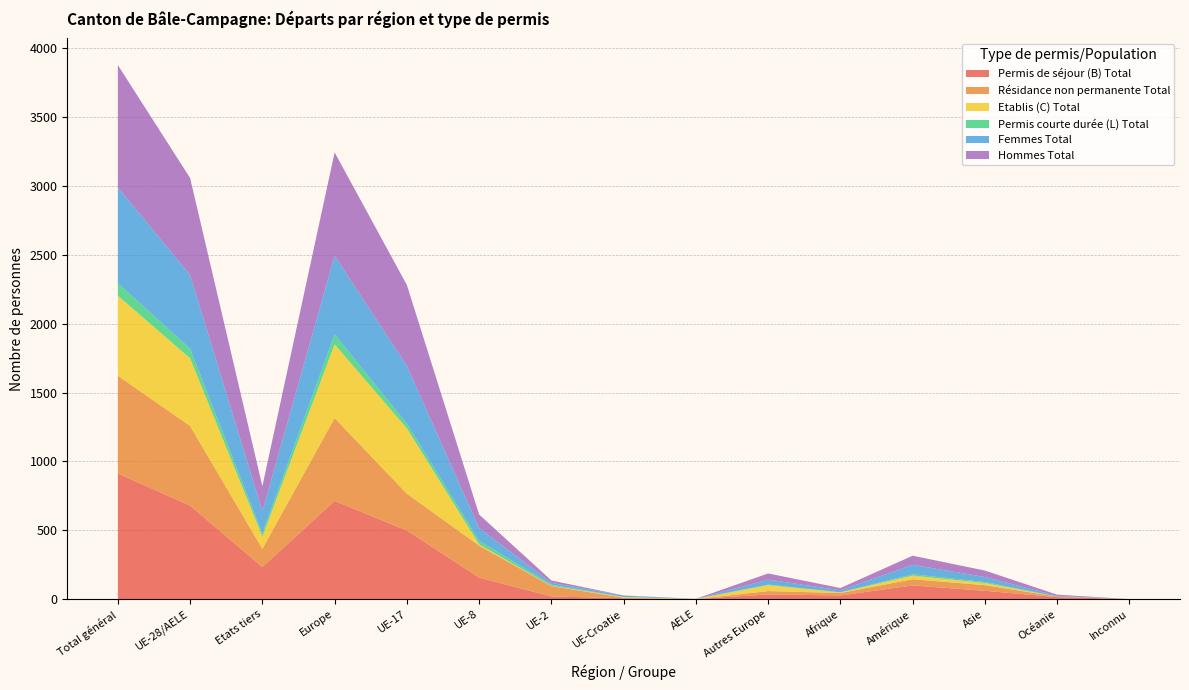

Reading left to right, extract all data points from this chart.

Permis de séjour (B) Total: Total général=912	UE-28/AELE=679	Etats tiers=233	Europe=713	UE-17=498	UE-8=156	UE-2=19	UE-Croatie=6	AELE=0	Autres Europe=34	Afrique=26	Amérique=99	Asie=60	Océanie=14	Inconnu=0
Résidance non permanente Total: Total général=710	UE-28/AELE=578	Etats tiers=132	Europe=602	UE-17=267	UE-8=232	UE-2=75	UE-Croatie=4	AELE=0	Autres Europe=24	Afrique=18	Amérique=45	Asie=41	Océanie=4	Inconnu=0
Etablis (C) Total: Total général=581	UE-28/AELE=492	Etats tiers=89	Europe=535	UE-17=475	UE-8=9	UE-2=2	UE-Croatie=5	AELE=1	Autres Europe=43	Afrique=5	Amérique=26	Asie=15	Océanie=0	Inconnu=0
Permis courte durée (L) Total: Total général=91	UE-28/AELE=69	Etats tiers=22	Europe=73	UE-17=34	UE-8=26	UE-2=9	UE-Croatie=0	AELE=0	Autres Europe=4	Afrique=0	Amérique=10	Asie=8	Océanie=0	Inconnu=0
Femmes Total: Total général=696	UE-28/AELE=535	Etats tiers=161	Europe=571	UE-17=419	UE-8=93	UE-2=13	UE-Croatie=10	AELE=0	Autres Europe=36	Afrique=15	Amérique=69	Asie=36	Océanie=5	Inconnu=0
Hommes Total: Total général=888	UE-28/AELE=705	Etats tiers=183	Europe=750	UE-17=588	UE-8=98	UE-2=17	UE-Croatie=1	AELE=1	Autres Europe=45	Afrique=16	Amérique=66	Asie=47	Océanie=9	Inconnu=0